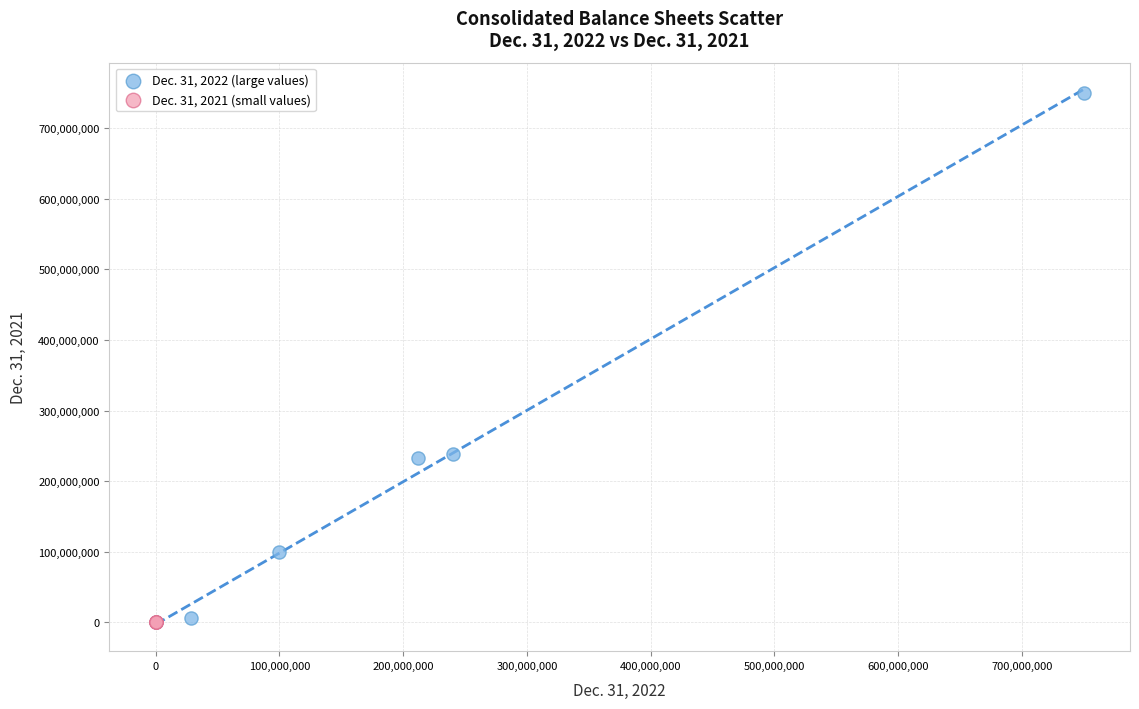

Which series reaches the maximum Y coordinate?

Dec. 31, 2022 (large values)